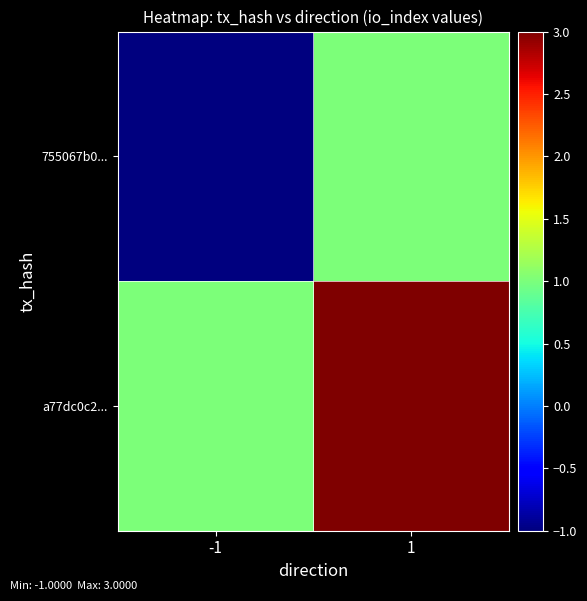

Between -1 and 1, which series saw the biggest shift?

755067b0...